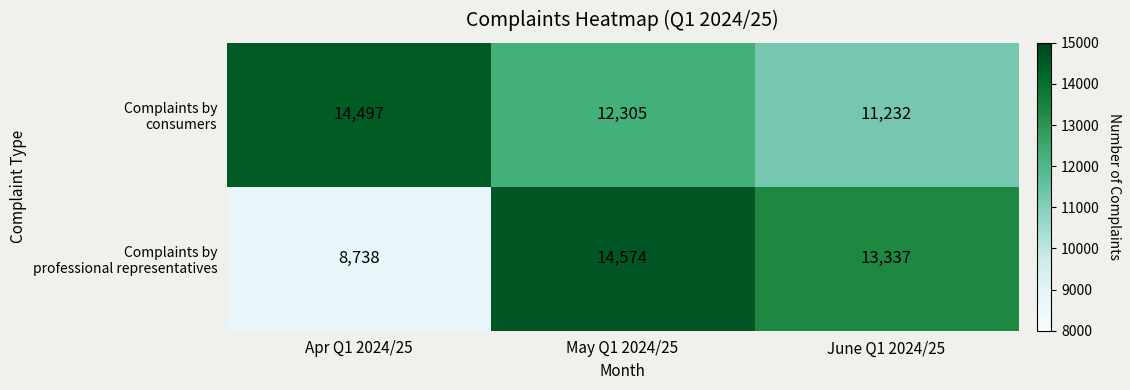

What is the difference between the highest and lowest values at June Q1 2024/25?

2105